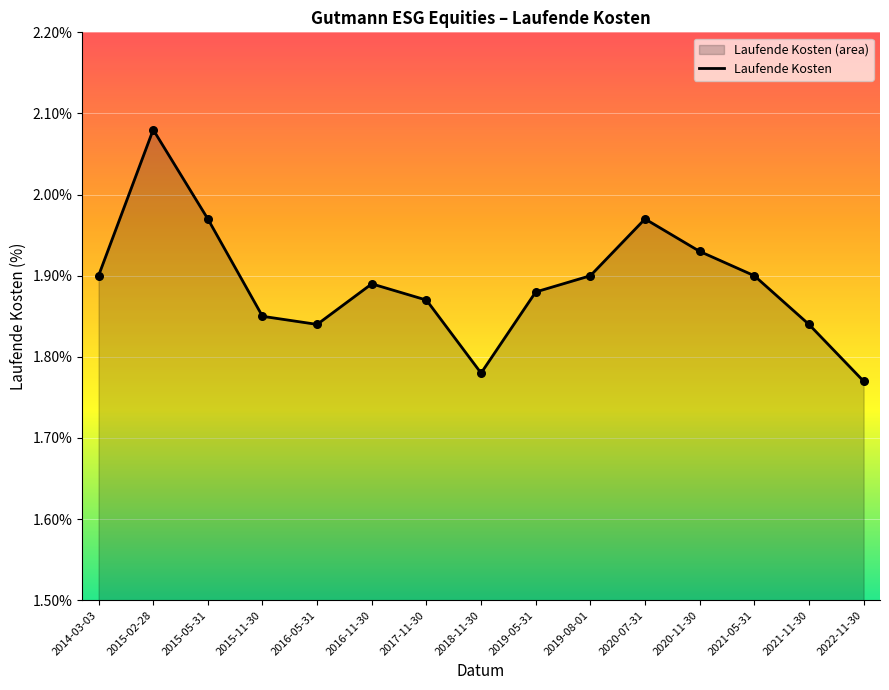

Between 2015-05-31 and 2021-11-30, which is larger?

2015-05-31